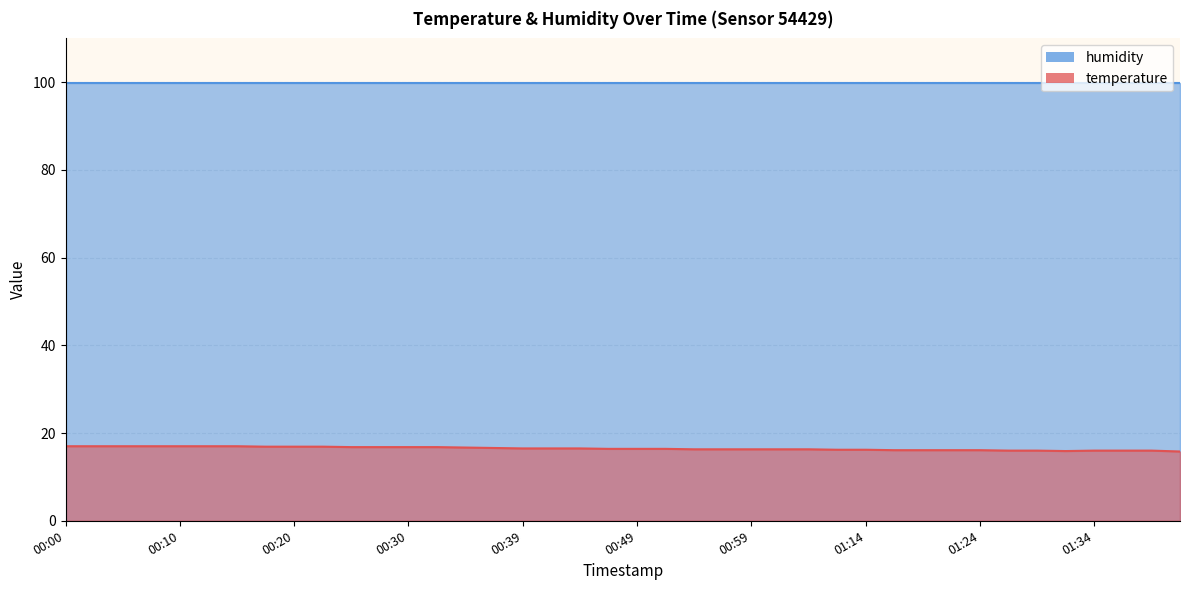

What is the change in value from 00:08 to 00:30?

-0.2